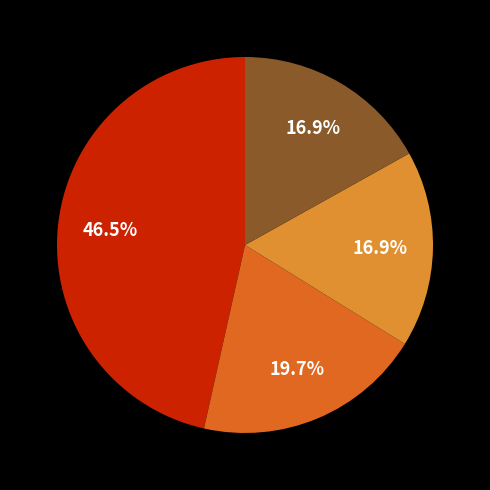

Is there a majority slice in this chart?

No